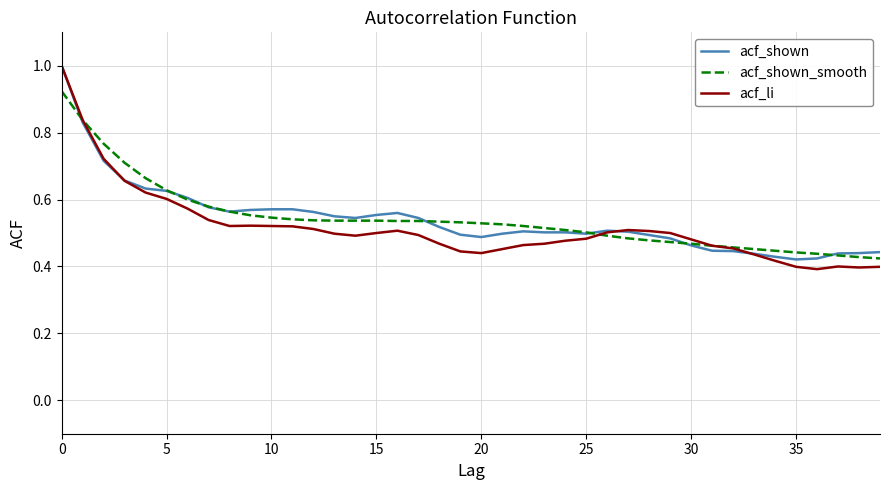

What is the maximum value for acf_shown?

1.0